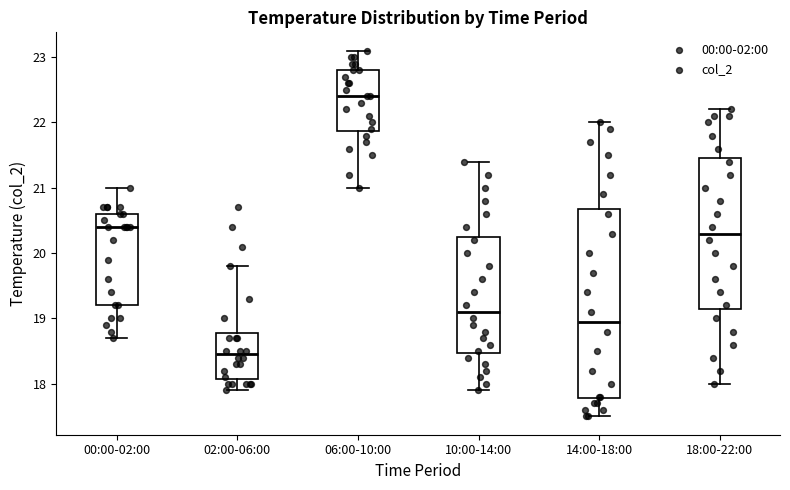

Where is the lower edge of the box for 00:00-02:00 on the y-axis? The values are not printed on the chart, so give them approximately, as read against the axis.

19.2